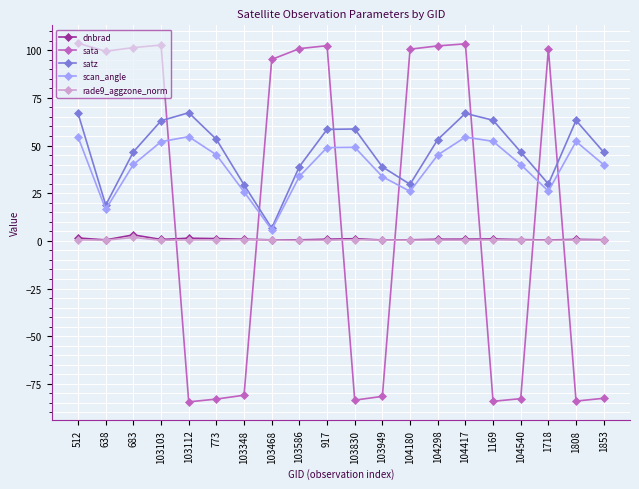

Does the chart display data point markers on the line(s)?

Yes